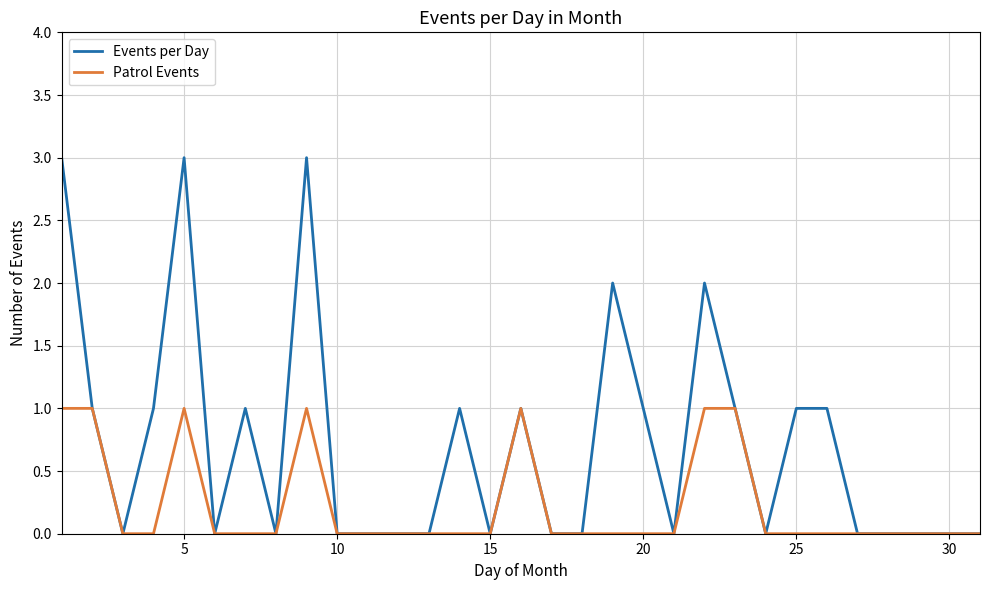

What is the average value of the Events per Day series?

1